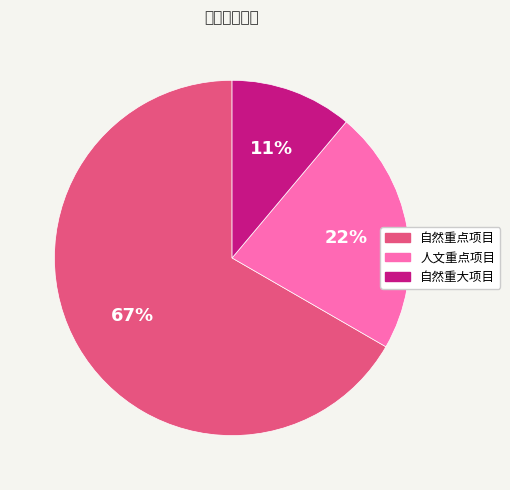

Which slice is the largest?

自然重点项目